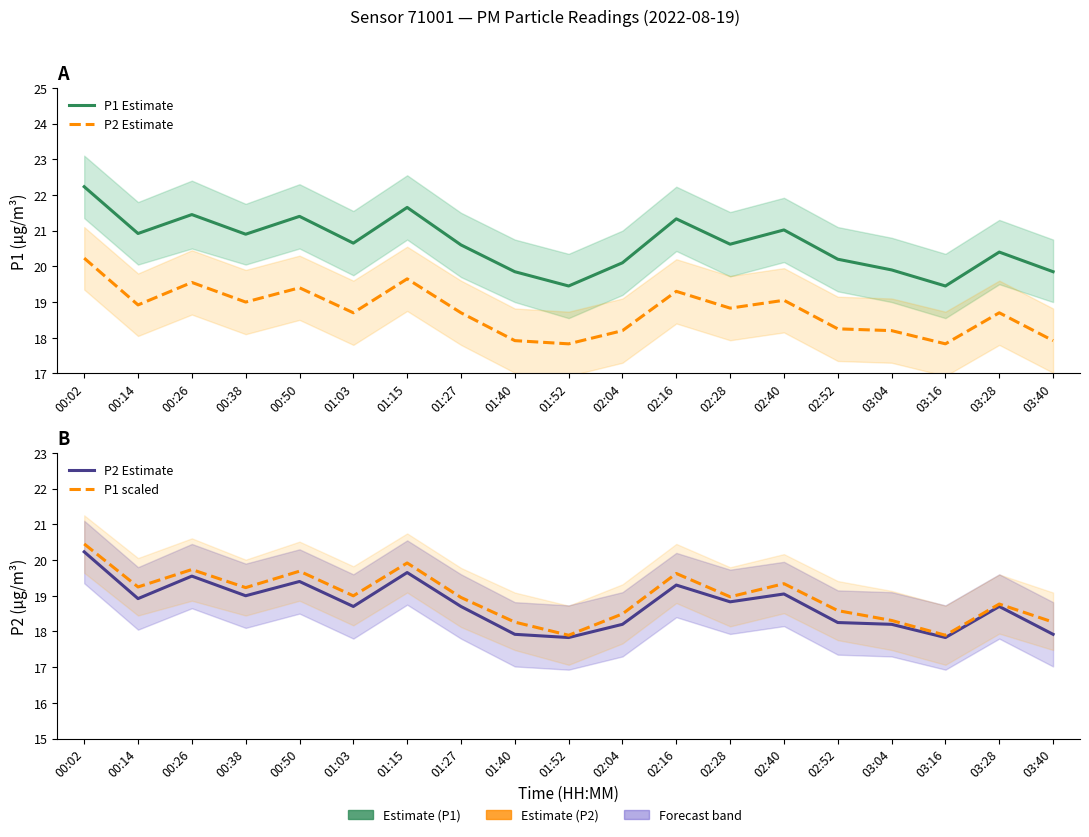

Count the number of categories in the chart.

19